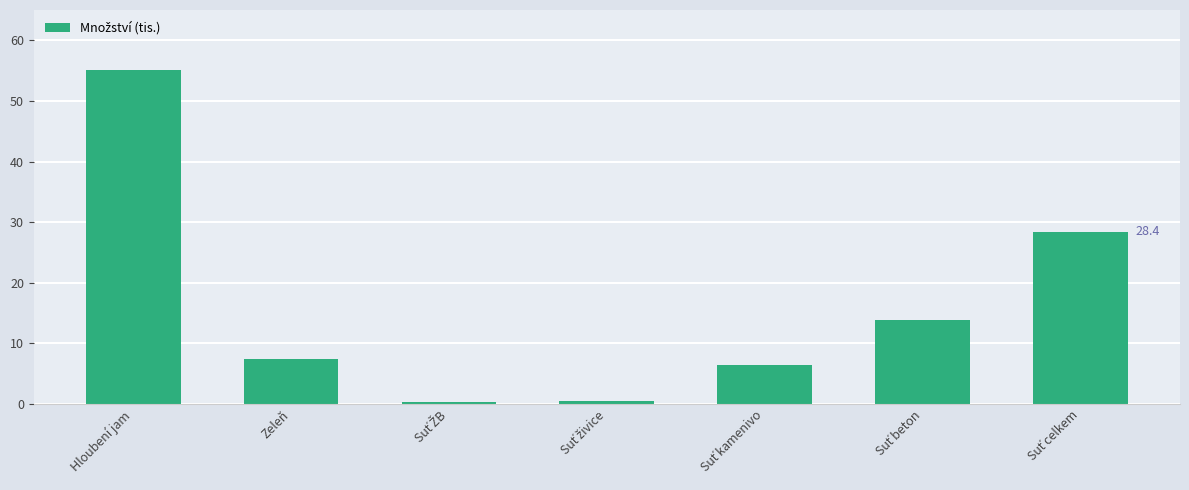

What is the label of the 6th bar from the right?

Zeleň